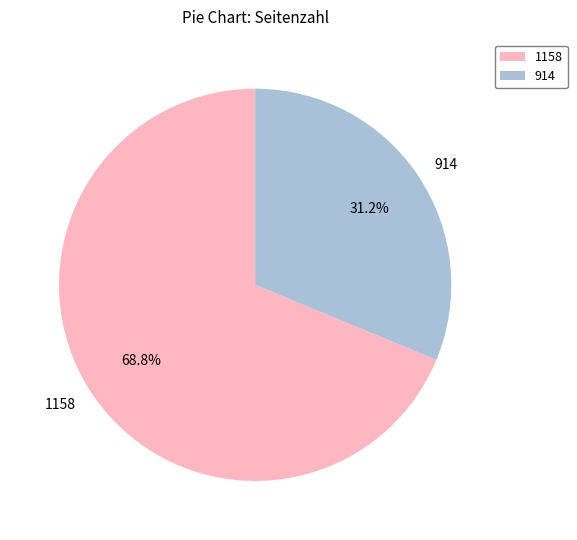

Which slice is the largest?

1158